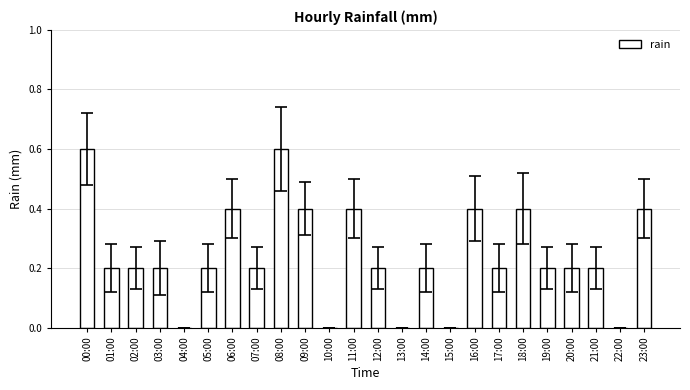

Which has a higher value, 10:00 or 09:00?

09:00